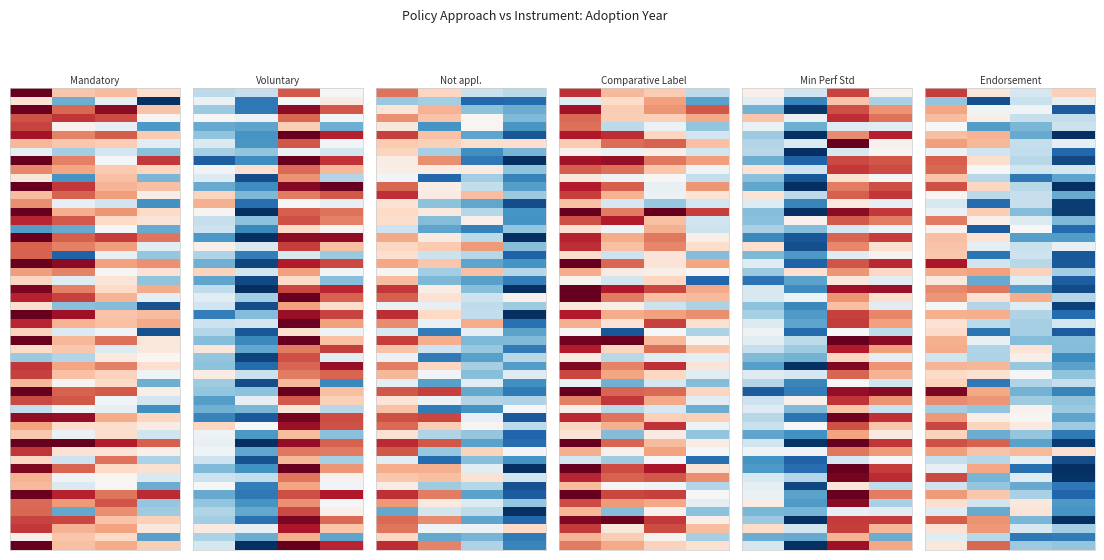

Rank the series at Endorsement Label from lowest to highest value.

Not applicable, Voluntary, Mandatory